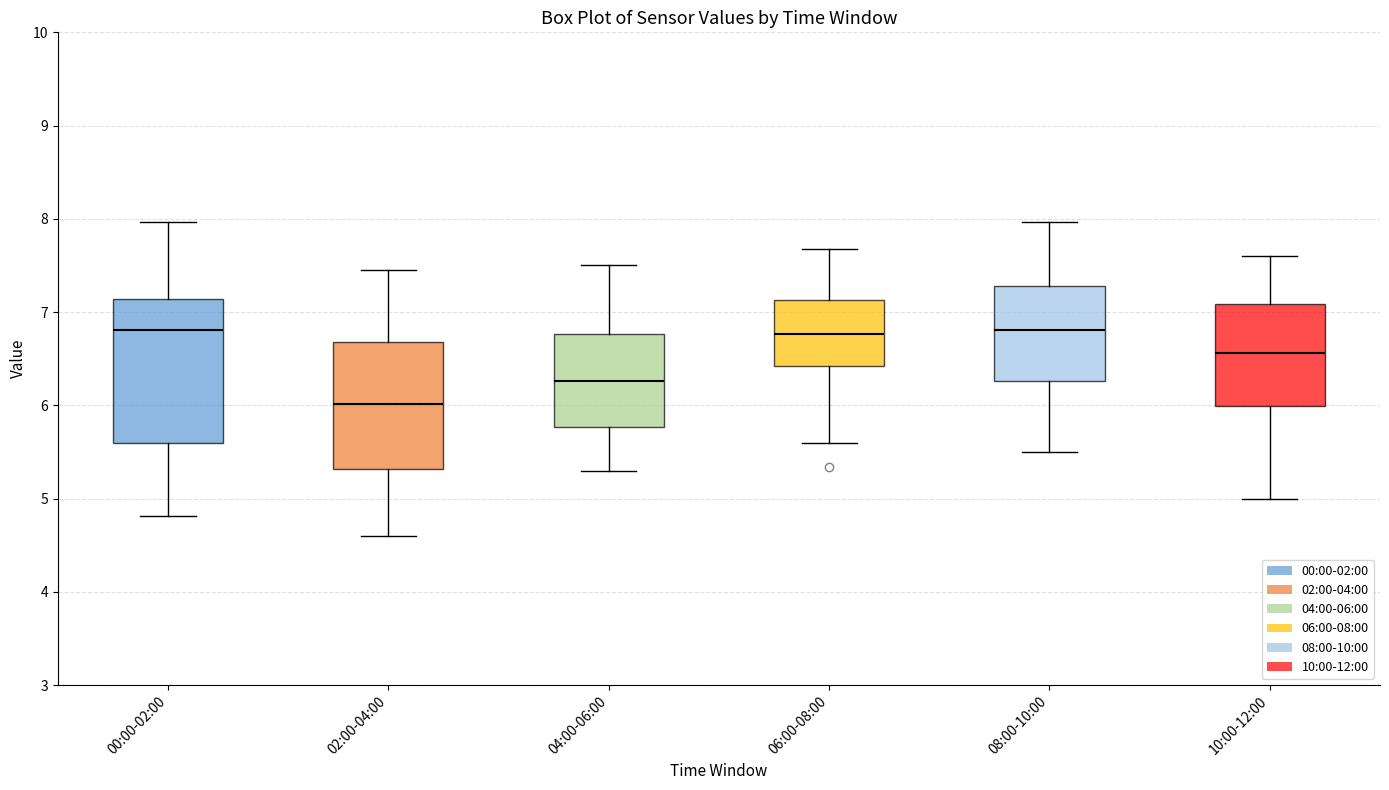

Reading left to right, transcribe this box plot: for each box, give where its median line is, the range the box spans, and where its two whiskers end, as read against the y-axis. The values are not printed on the chart, so give them approximately, as read against the axis.

00:00-02:00: median 6.8, box 5.6 to 7.1, whiskers 4.8 to 8.0
02:00-04:00: median 6.0, box 5.3 to 6.7, whiskers 4.6 to 7.5
04:00-06:00: median 6.3, box 5.8 to 6.8, whiskers 5.3 to 7.5
06:00-08:00: median 6.8, box 6.4 to 7.1, whiskers 5.6 to 7.7
08:00-10:00: median 6.8, box 6.3 to 7.3, whiskers 5.5 to 8.0
10:00-12:00: median 6.6, box 6.0 to 7.1, whiskers 5.0 to 7.6